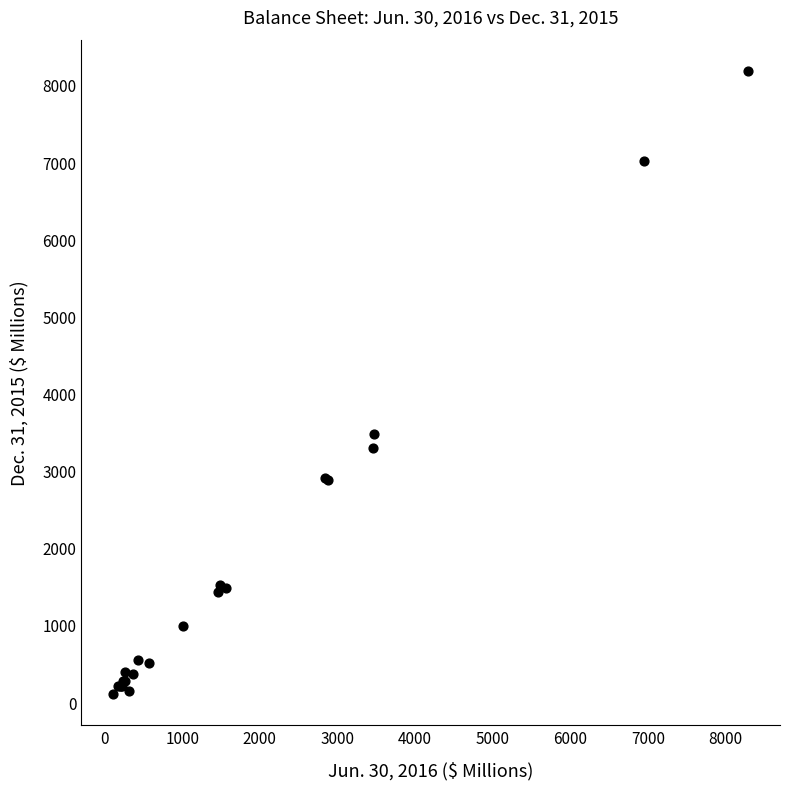

What Y value in the scatter plot is closest to 4146?

3468